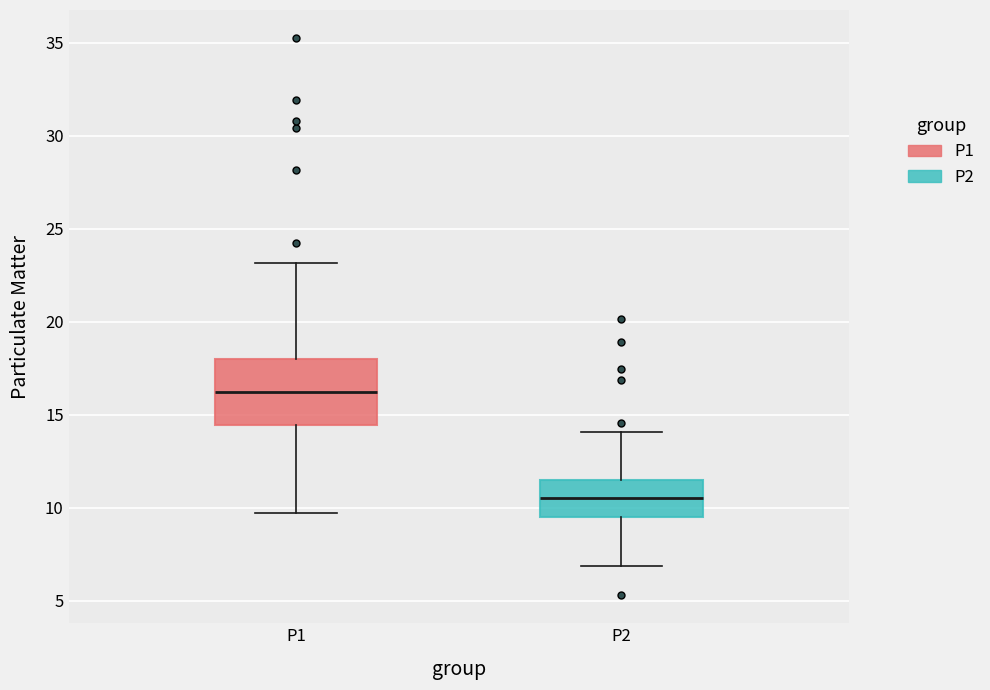

Reading left to right, read every box against the y-axis: the position of its median line, the range the box covers, and the ends of its whiskers. The values are not printed on the chart, so give them approximately, as read against the axis.

P1: median 16.0, box 14.5 to 18.0, whiskers 9.5 to 23.0
P2: median 10.5, box 9.5 to 11.5, whiskers 7.0 to 14.0